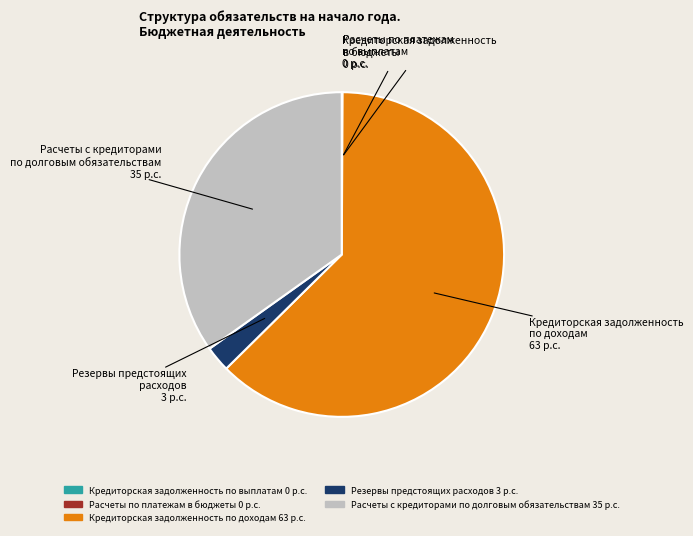

What is the largest slice in the pie chart?

Кредиторская задолженность по доходам